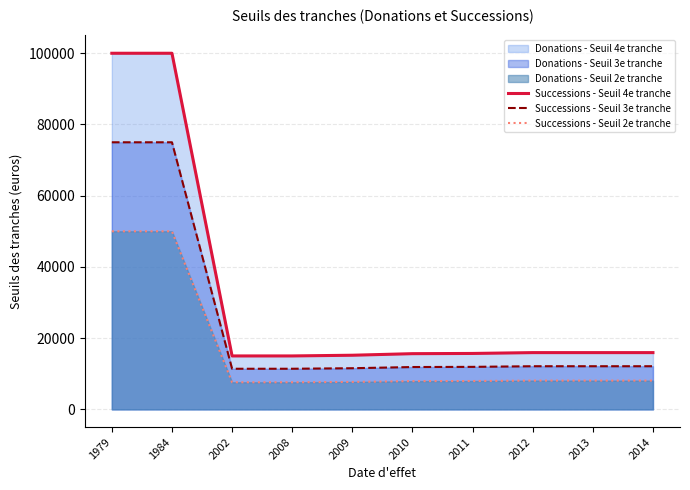

Between 2011 and 2014, which is larger?

2014